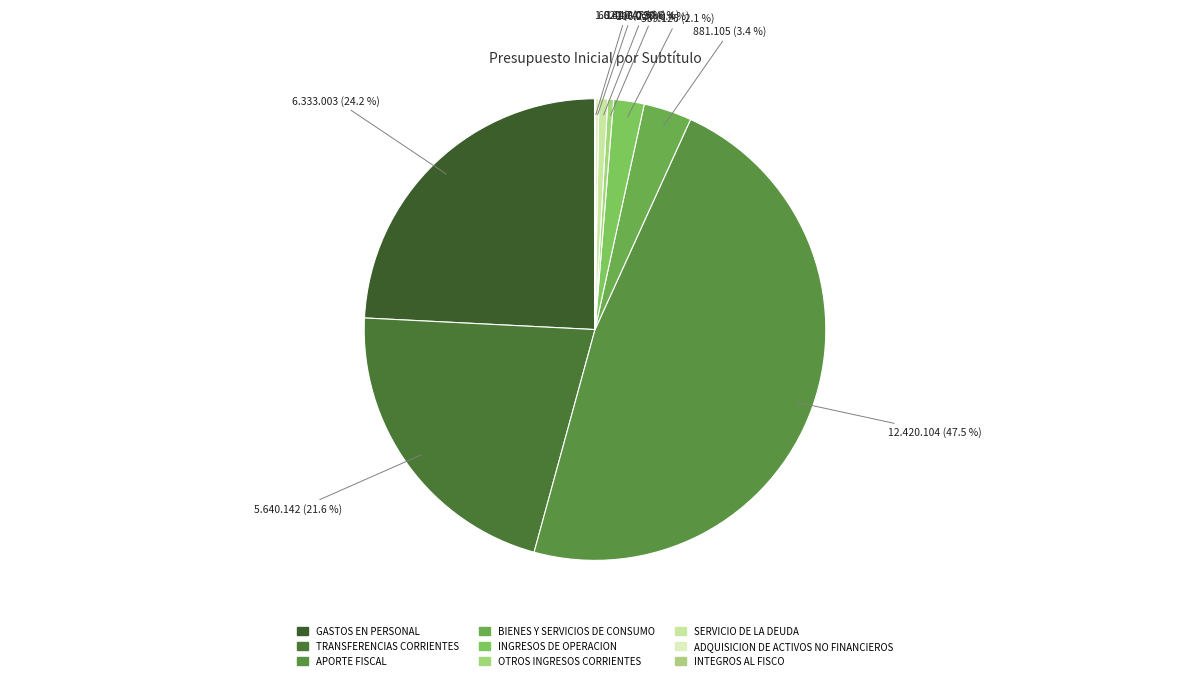

To the nearest percent, what percentage of the pie is INGRESOS DE OPERACION?

2%